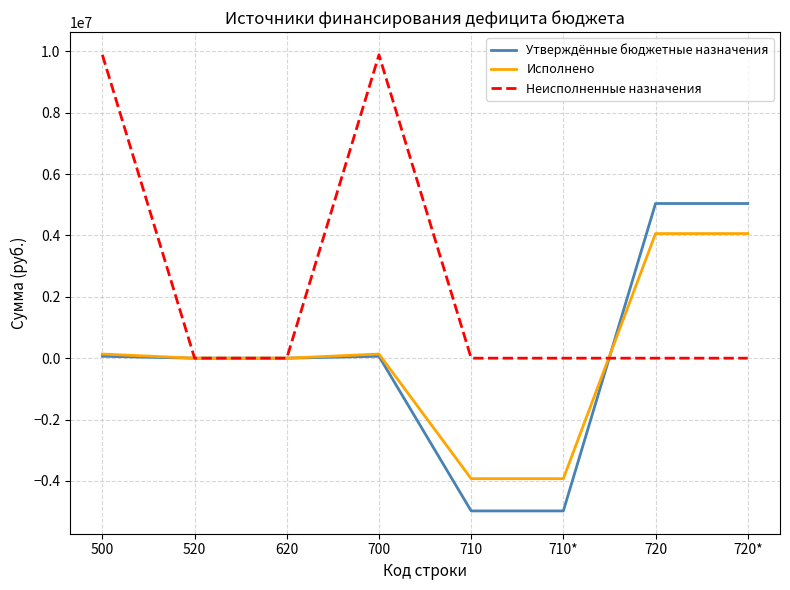

The Исполнено series shows -3926367.2 at 710. True or false?

True